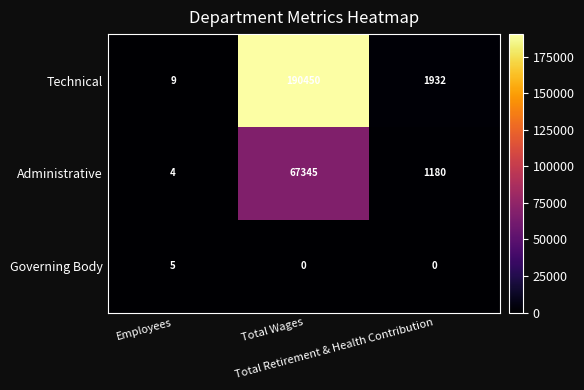

List the series in order of their overall mean, lowest first.

Governing Body, Administrative, Technical